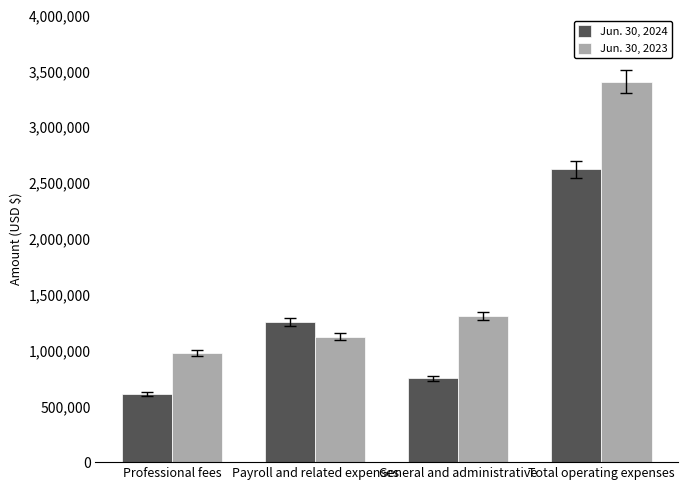

List the series in order of their peak value, highest first.

Jun. 30, 2023, Jun. 30, 2024